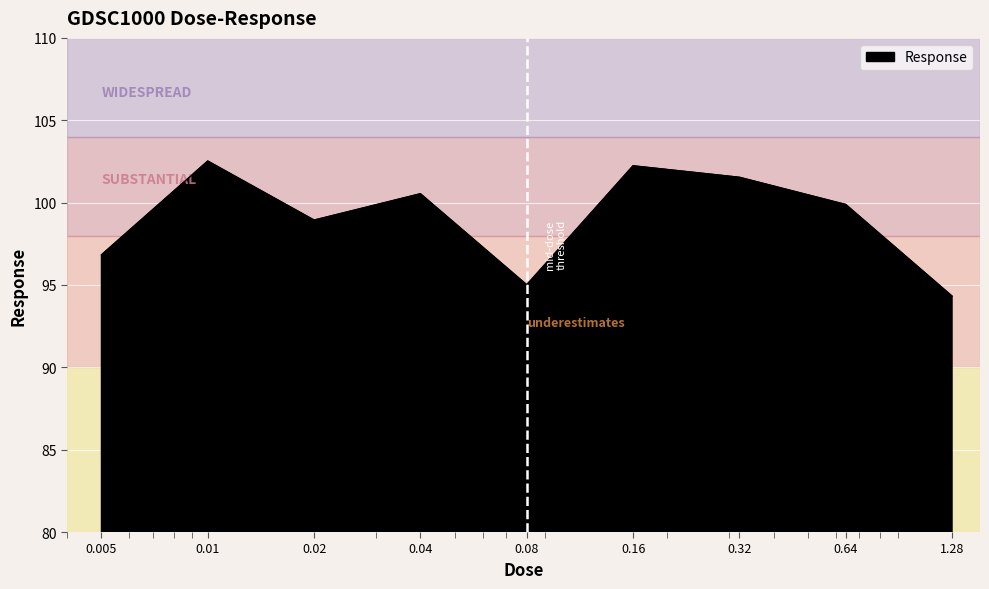

What is the difference between the maximum and minimum values?

8.2